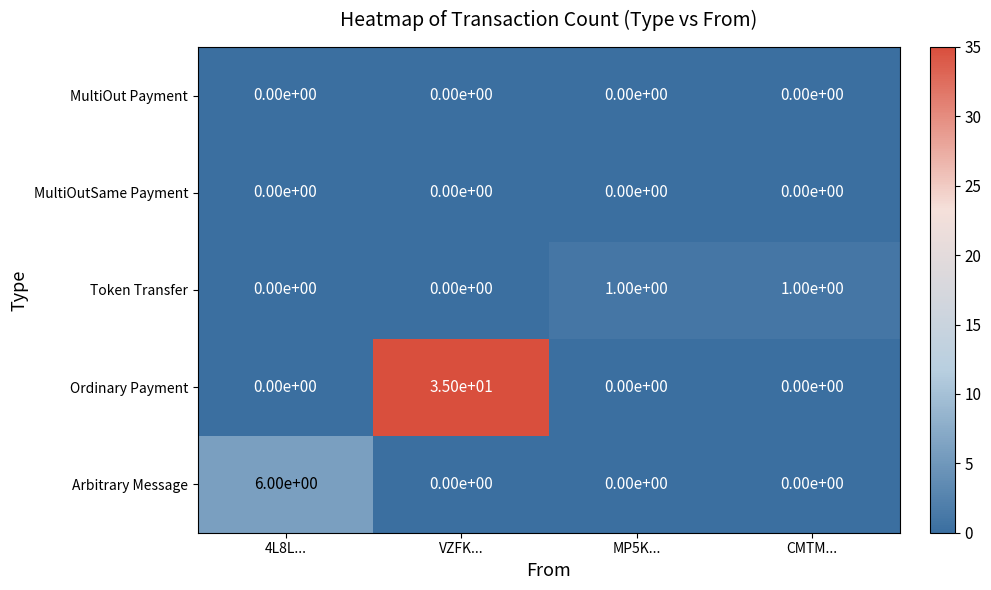

What is the total value across all series at MP5K...?

1